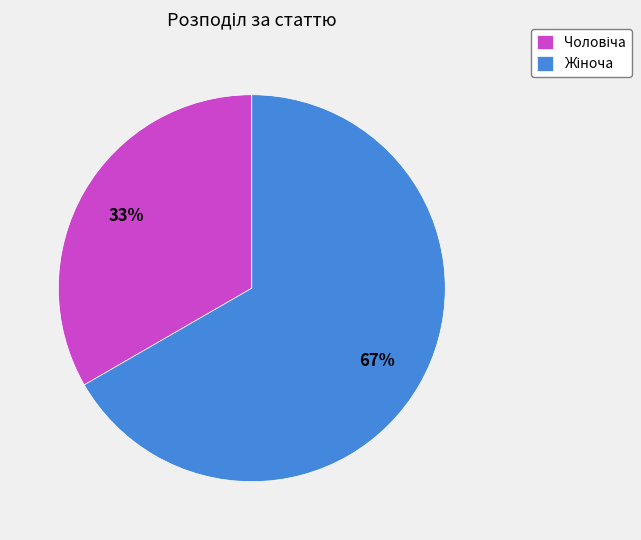

Is there any slice that represents more than half of the pie?

Yes